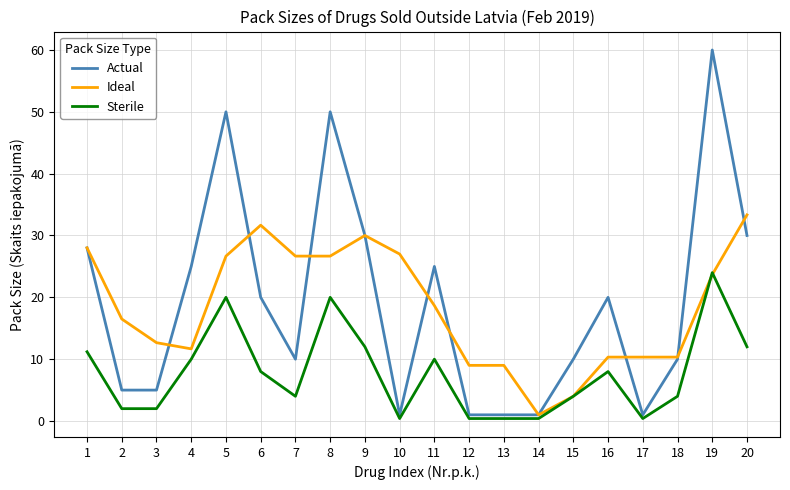

At which label does Actual reach its peak?

19